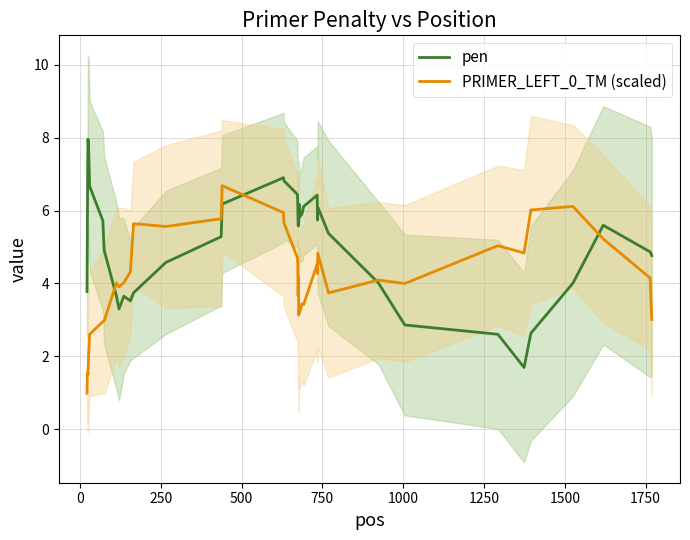

How many interior local peaks does the PRIMER_LEFT_0_TM (scaled) series have?

12